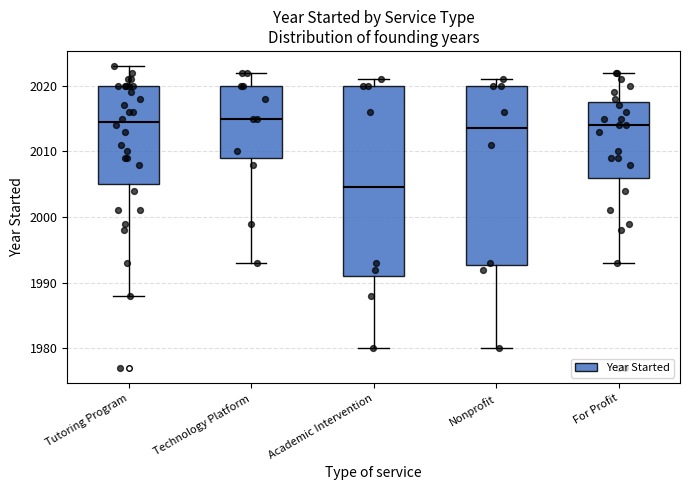

Where does the median line of the box for Academic Intervention sit on the y-axis? The values are not printed on the chart, so give them approximately, as read against the axis.

2005